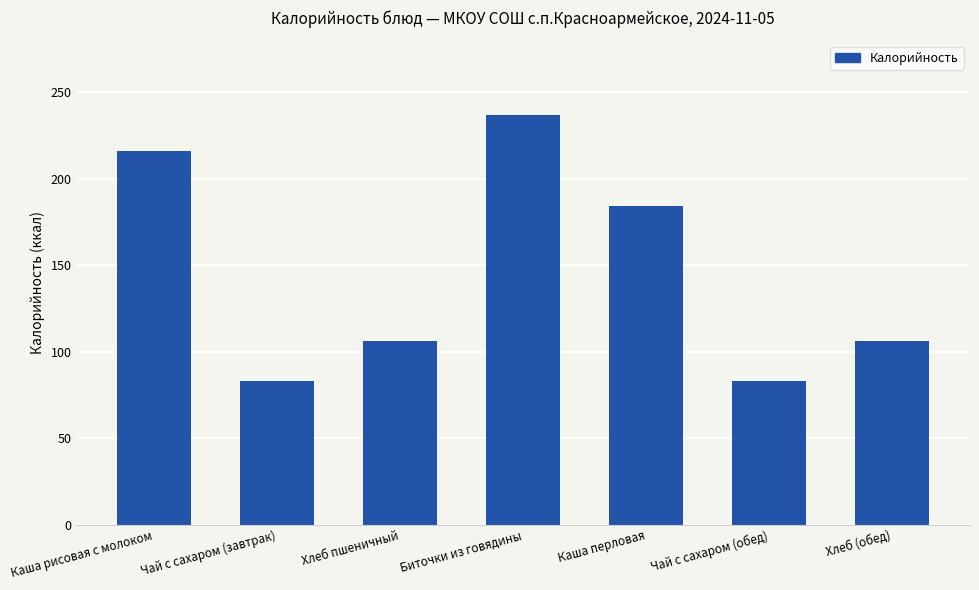

Reading left to right, transcribe all the data shown in this chart.

Каша рисовая с молоком=216.0	Чай с сахаром (завтрак)=83.4	Хлеб пшеничный=106.4	Биточки из говядины=237.0	Каша перловая=184.5	Чай с сахаром (обед)=83.4	Хлеб (обед)=106.4